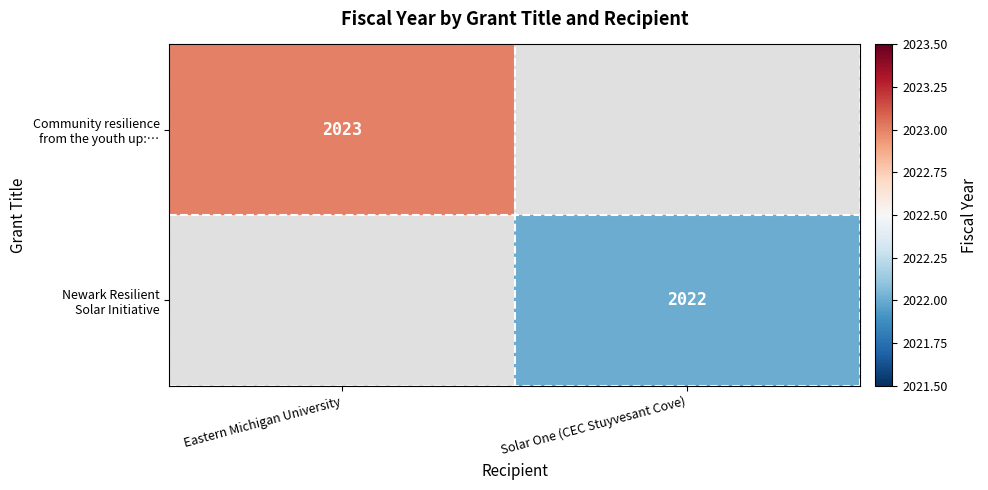

At which label is Community resilience from the youth up:… closest to 2023?

Eastern Michigan University